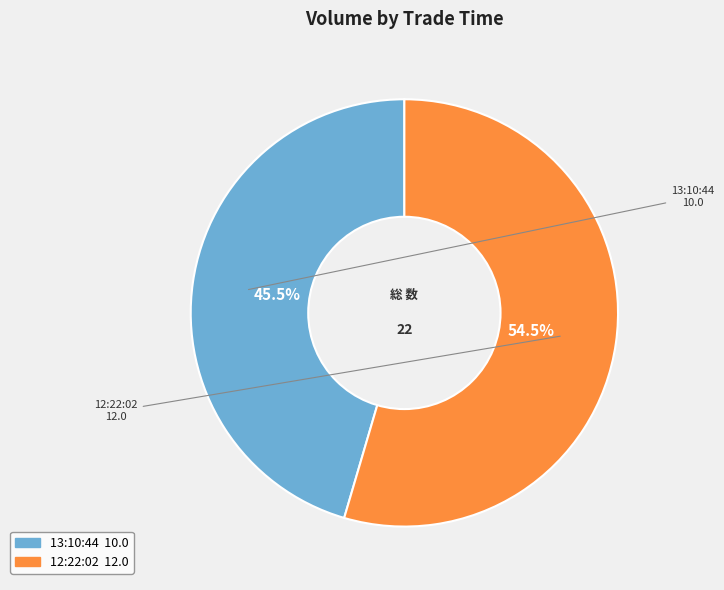

Which slice represents more than half of the pie?

12:22:02